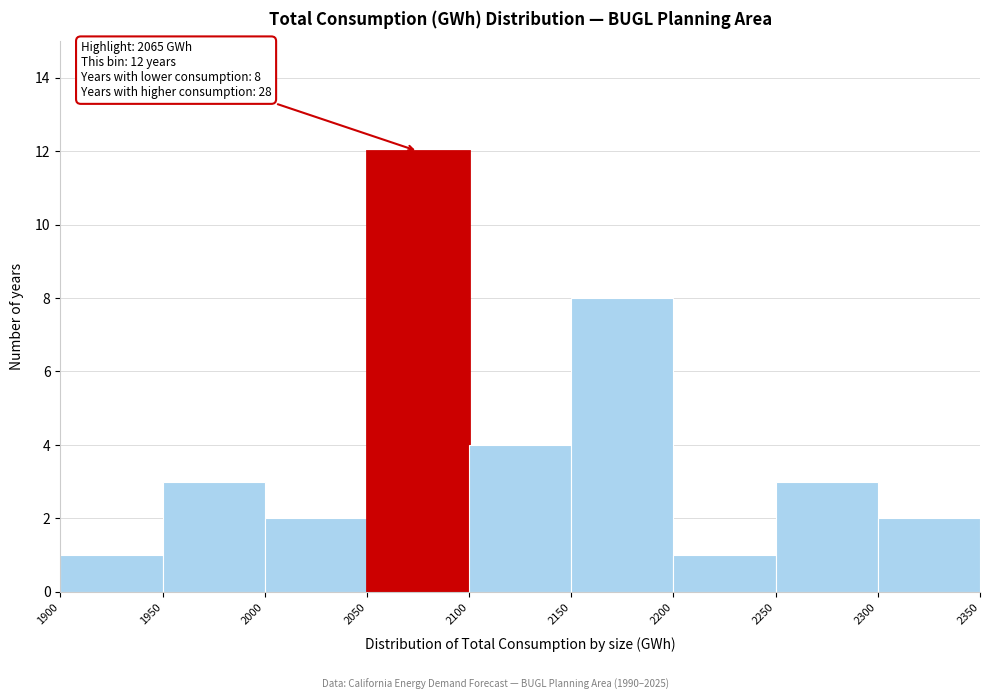

Which range on the x-axis has the tallest bar?

2050 to 2100